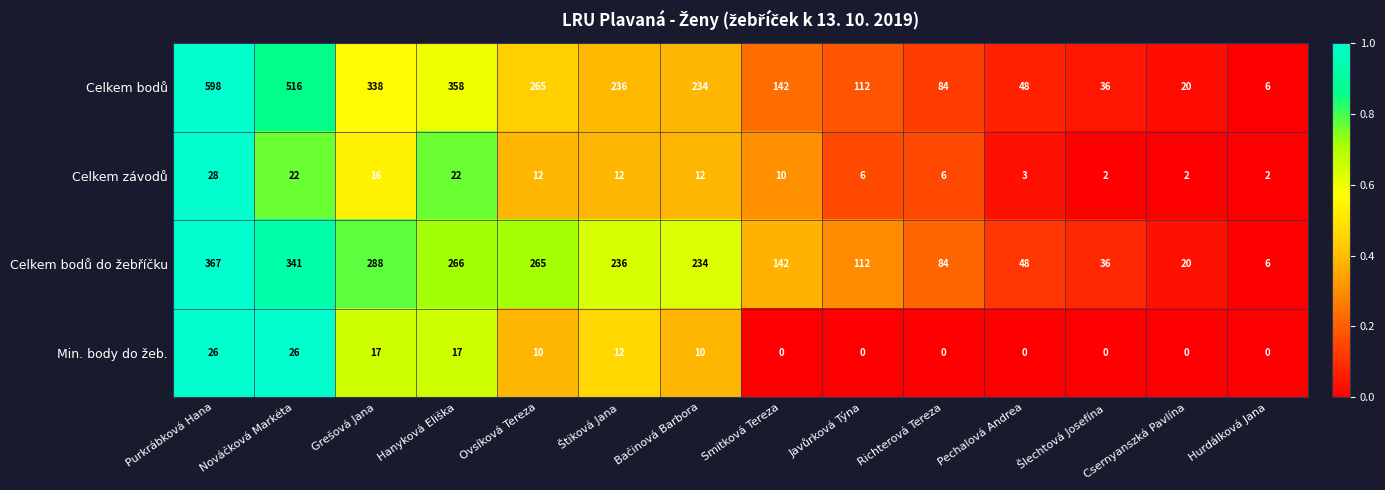

What is the sum of the Celkem závodů values at Hanyková Eliška and Ovsíková Tereza?

34